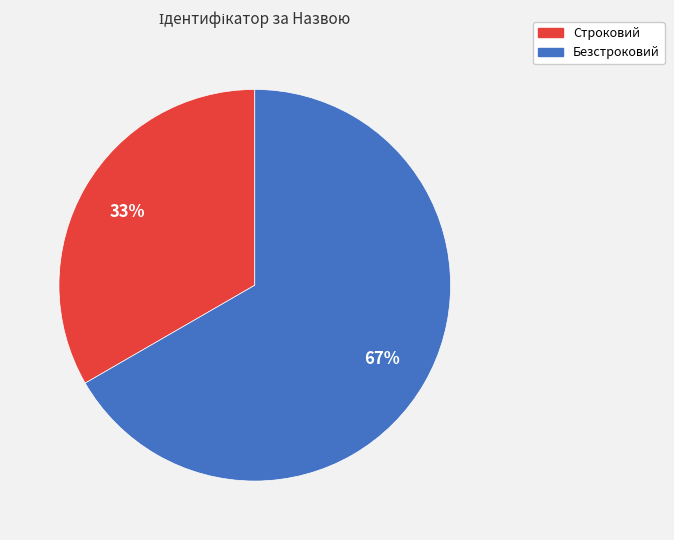

True or false: Строковий accounts for 26% of the total.

False